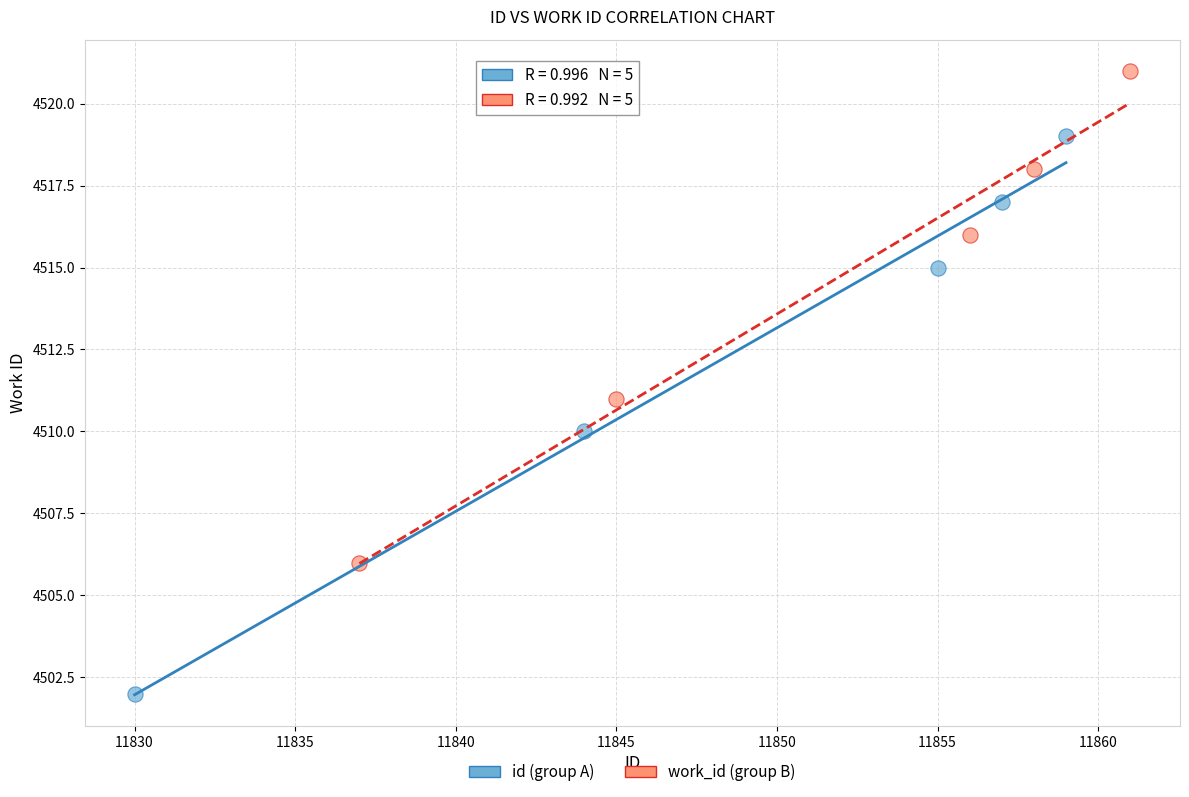

Which series has the largest Y range (max minus min)?

id (group A)